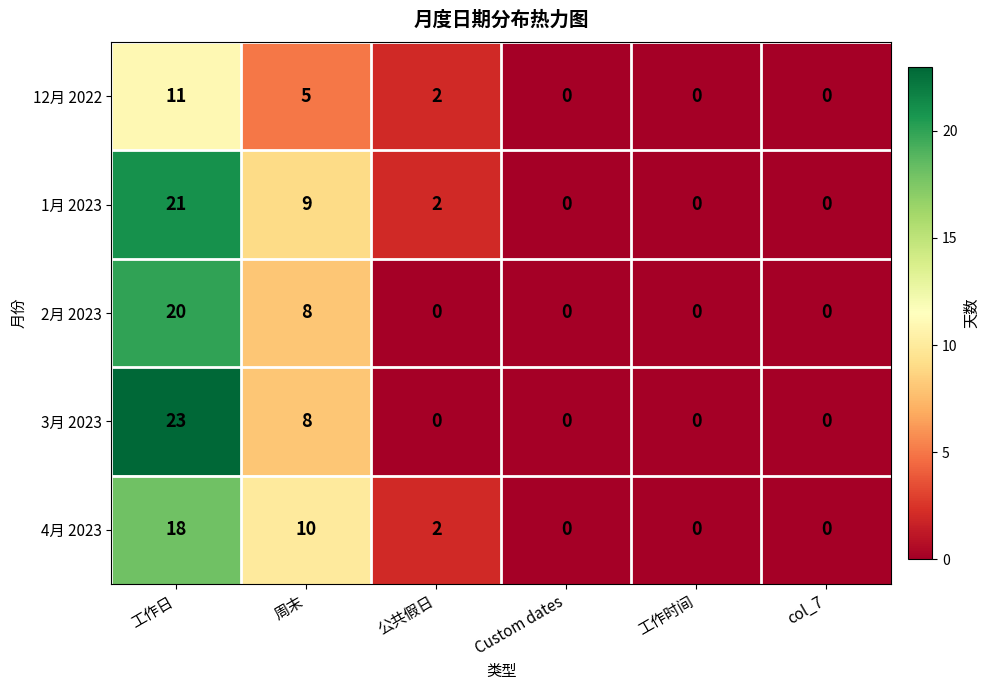

What value does the 1月 2023 series have at 工作日, to the nearest 5?

20